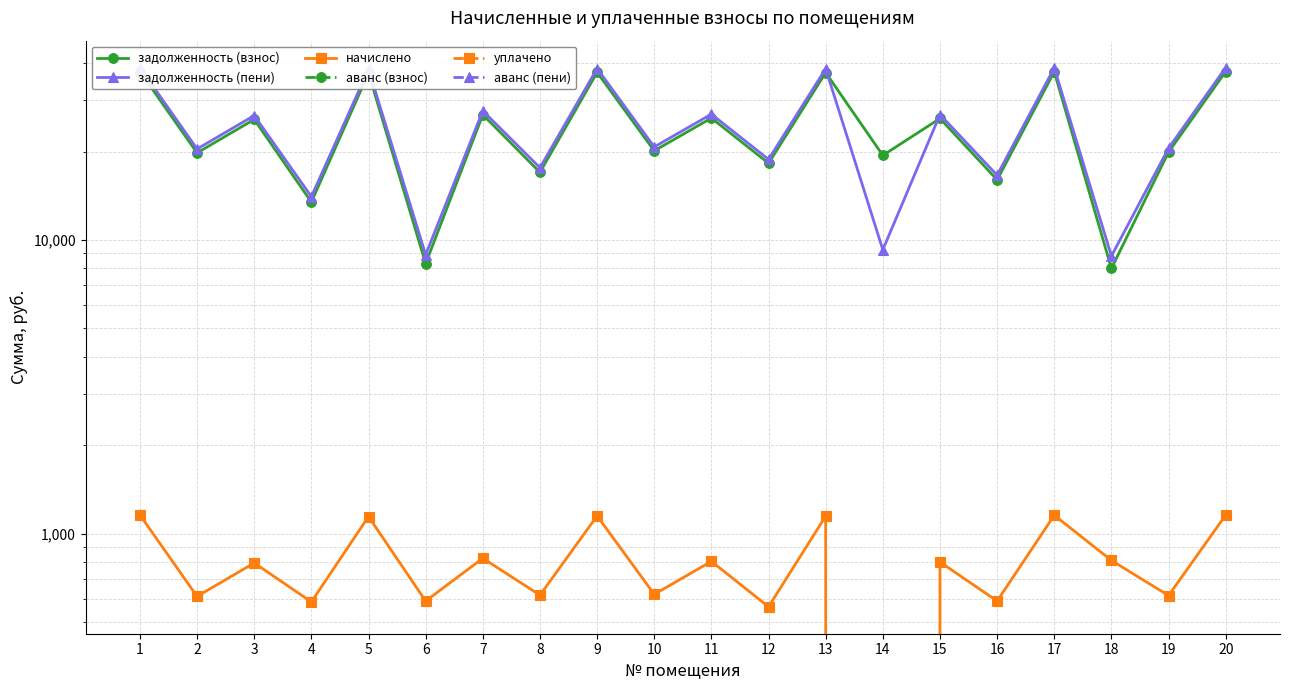

Rank the series at 5 from highest to lowest value.

задолженность (пени), задолженность (взнос), начислено, аванс (взнос), уплачено, аванс (пени)